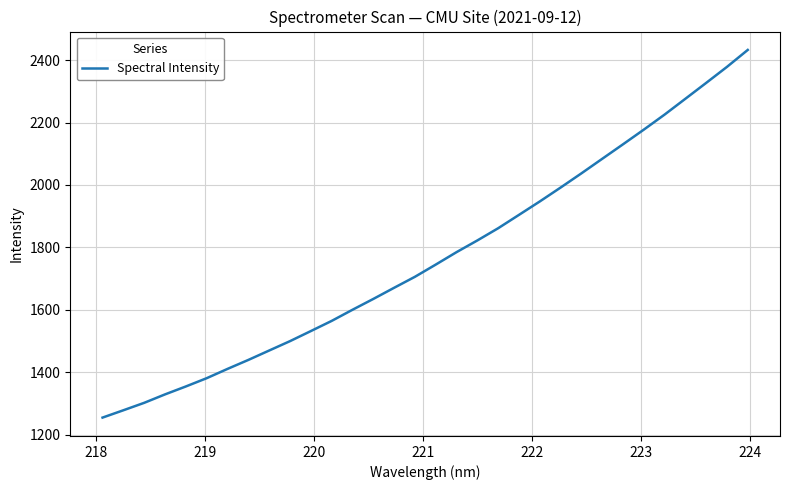

Reading left to right, transcribe all the data shown in this chart.

1255.3	1278.7	1302.5	1329.6	1355.0	1381.4	1411.2	1439.9	1470.0	1500.1	1532.3	1564.8	1600.5	1635.2	1670.9	1706.1	1745.2	1785.0	1822.5	1861.6	1904.3	1947.3	1991.8	2037.2	2083.8	2130.2	2177.2	2225.4	2276.0	2326.8	2378.1	2432.4